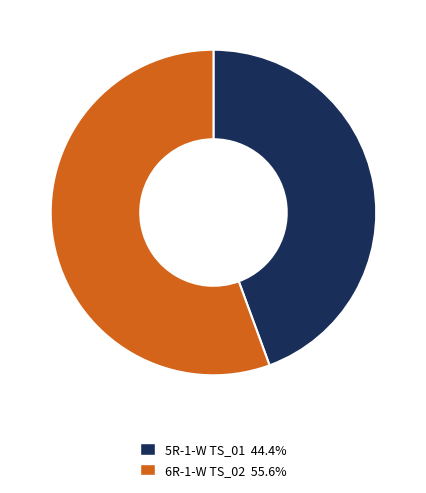

Combined, do 6R-1-W TS_02 55.6% and 5R-1-W TS_01 44.4% account for over 50%?

Yes